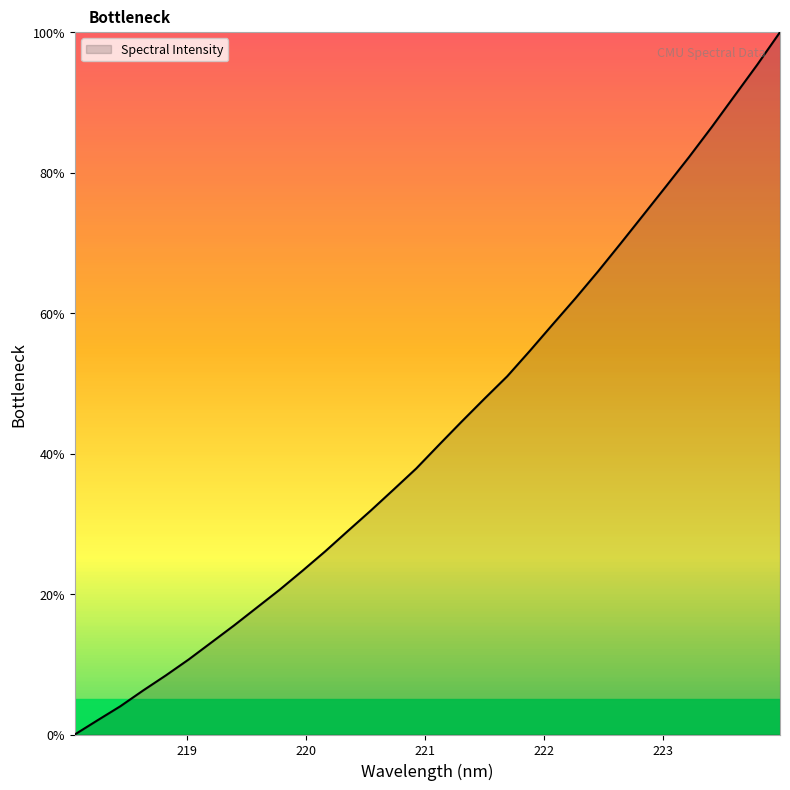

What is the maximum value shown in the chart?

100.0